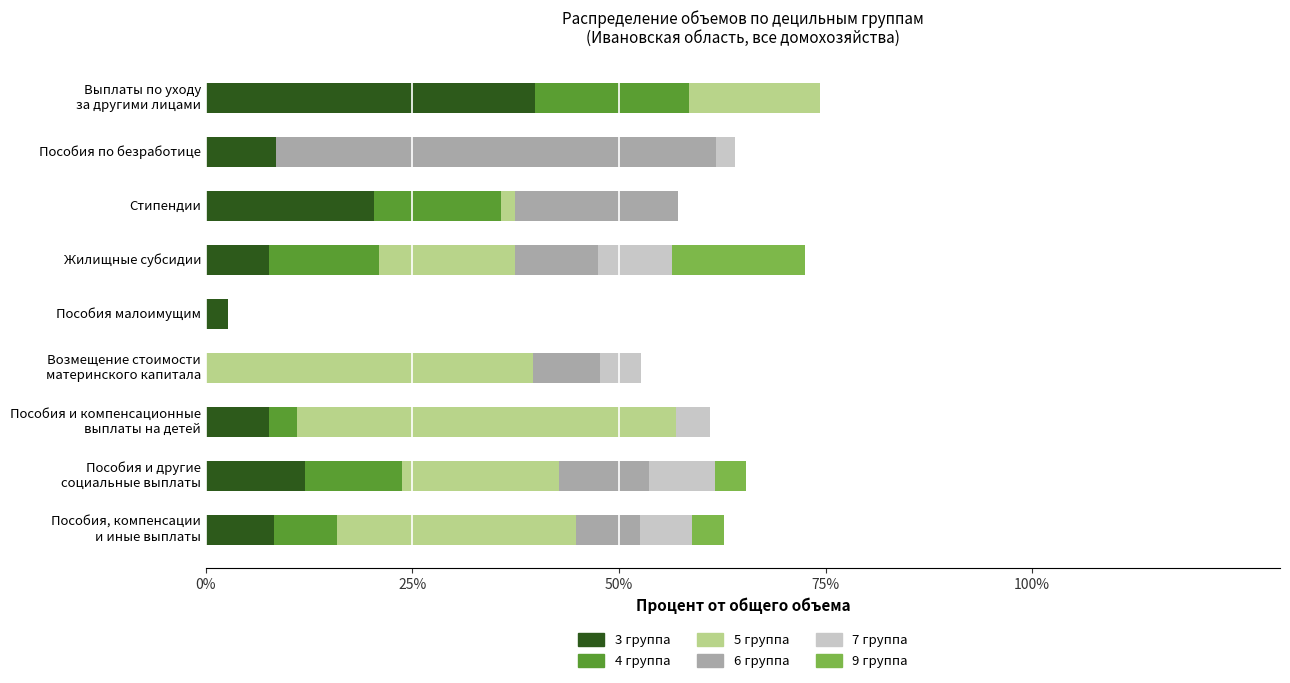

What are all the series names shown in the legend?

3 группа, 4 группа, 5 группа, 6 группа, 7 группа, 9 группа